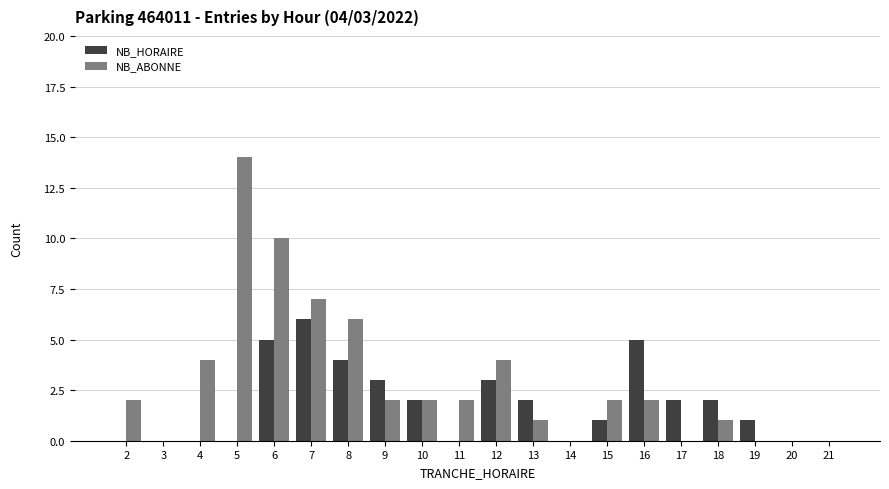

Which label corresponds to the largest value in the chart?

5